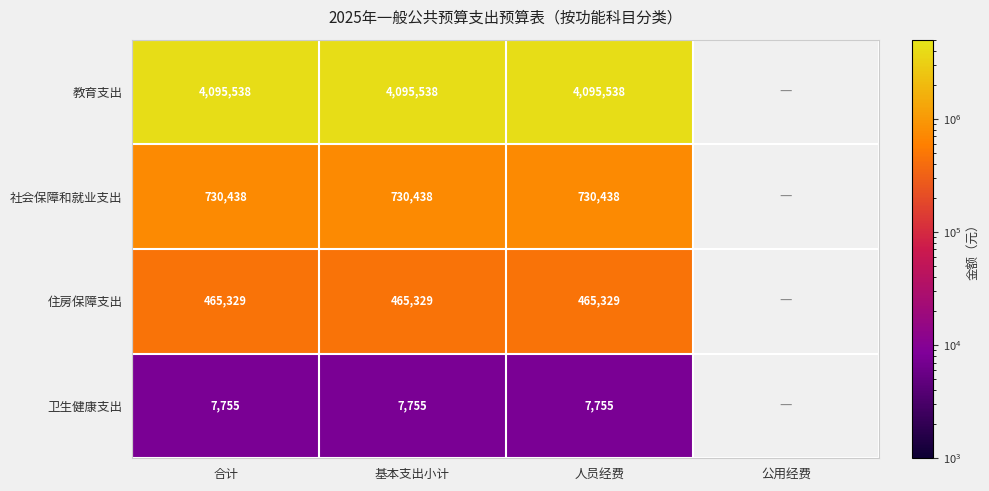

At 基本支出小计, list the series in order from largest to smallest.

教育支出, 社会保障和就业支出, 住房保障支出, 卫生健康支出